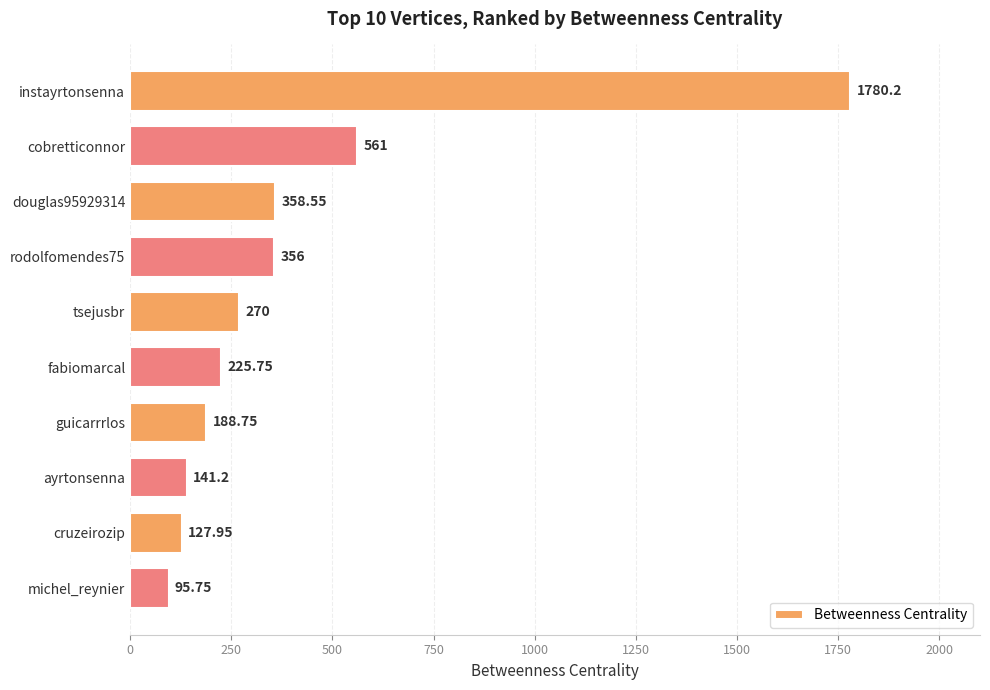

Between fabiomarcal and douglas95929314, which is larger?

douglas95929314